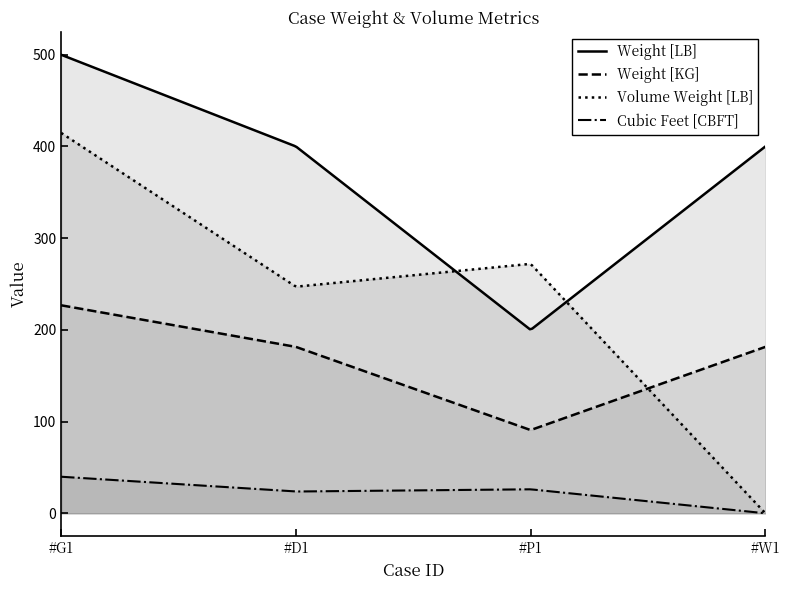

How many values in the Cubic Feet [CBFT] series exceed 26?

2